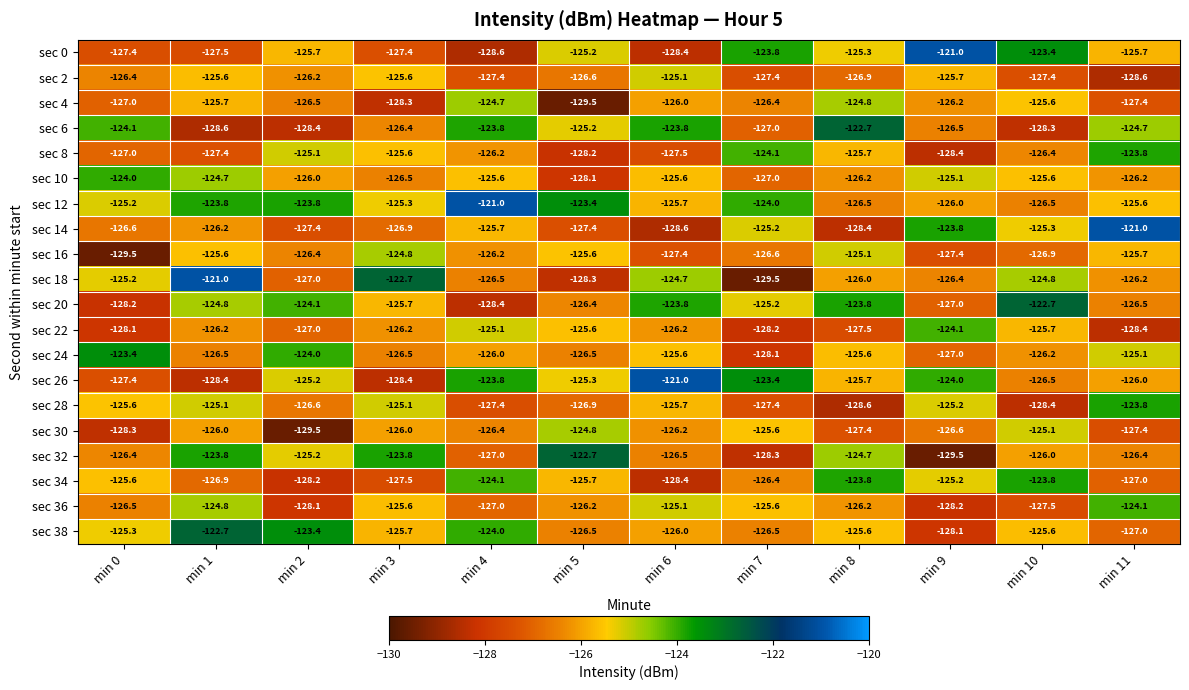

Is it true that sec 6 equals -126.5 at min 9?

True